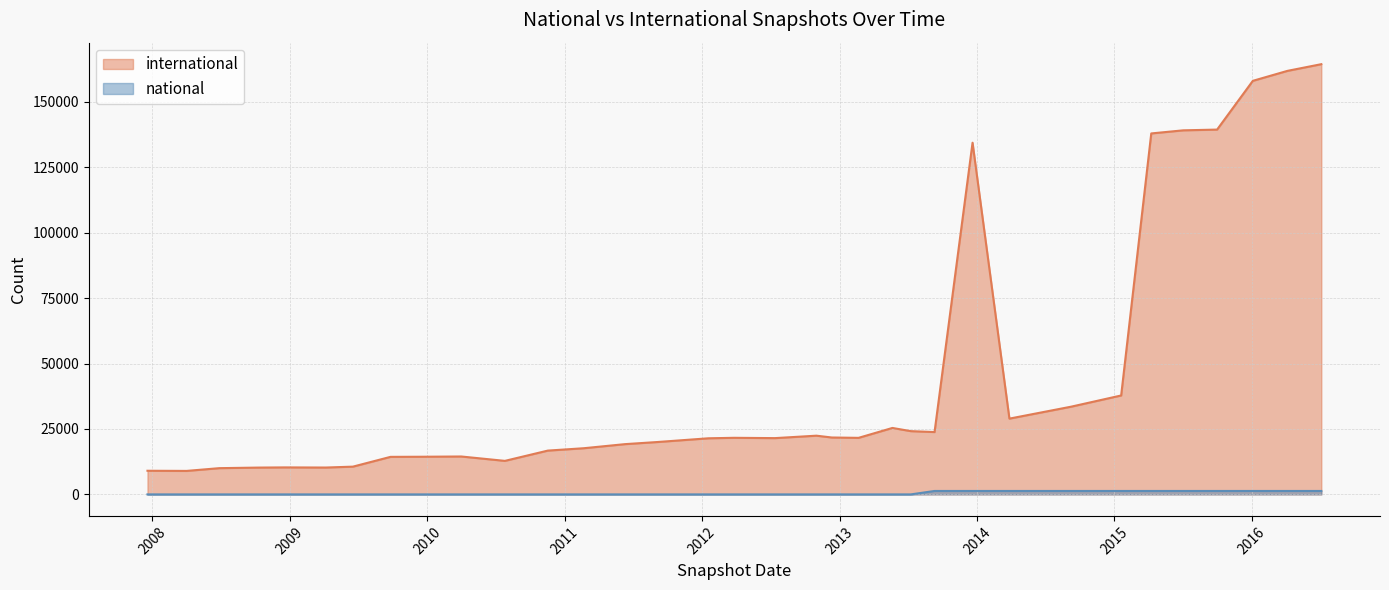

Rank the series at 2013-07-09 from lowest to highest value.

national, international